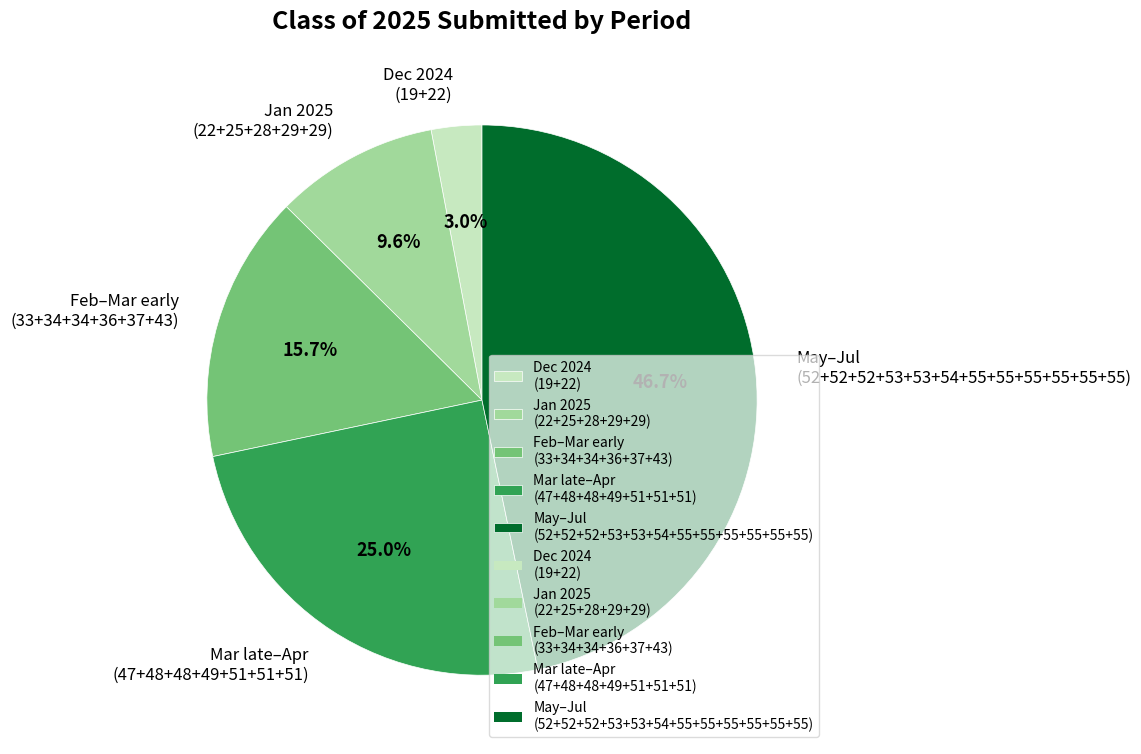

How many segments does this pie chart have?

5